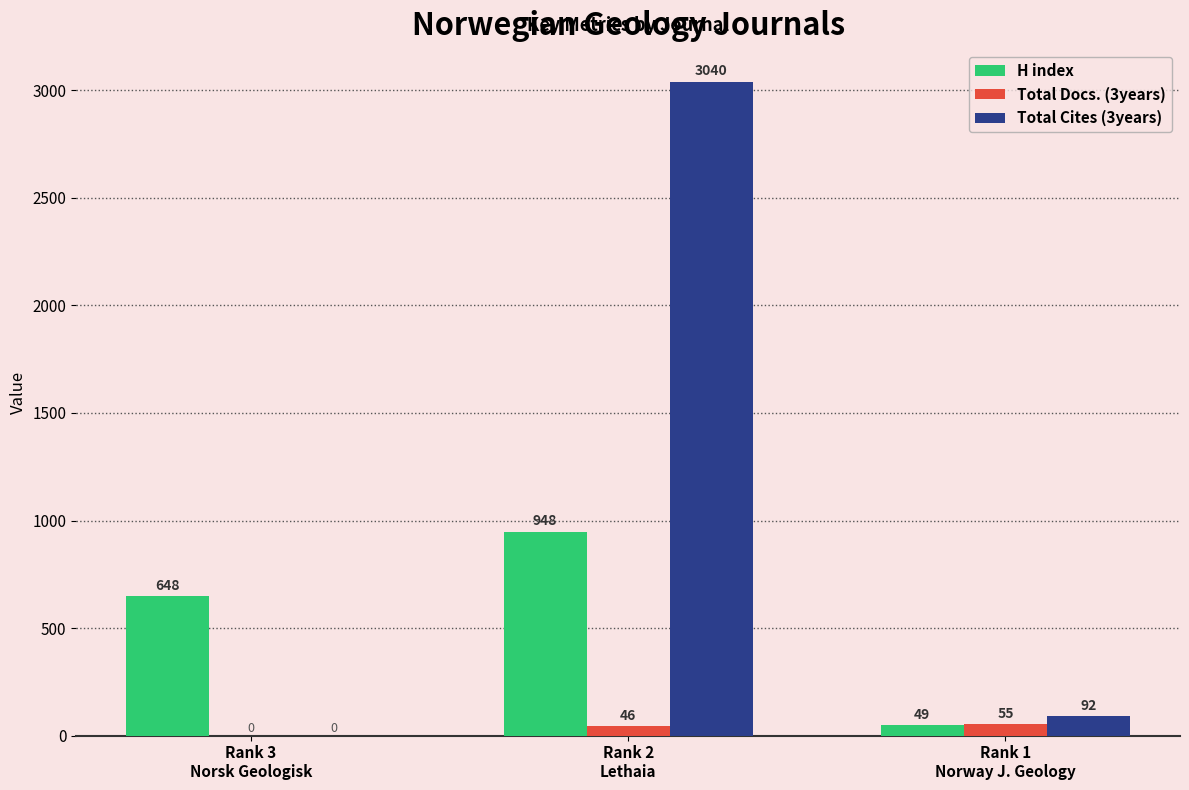

Count the number of data series in this chart.

3